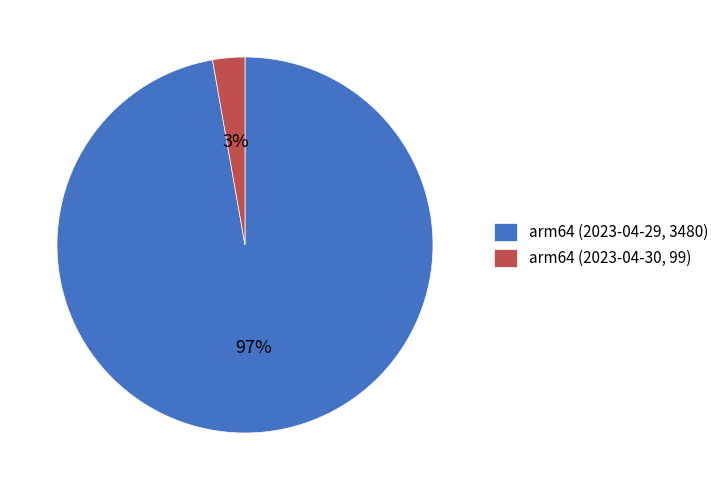

Is the sum of arm64 (2023-04-29, 3480) and arm64 (2023-04-30, 99) greater than half?

Yes